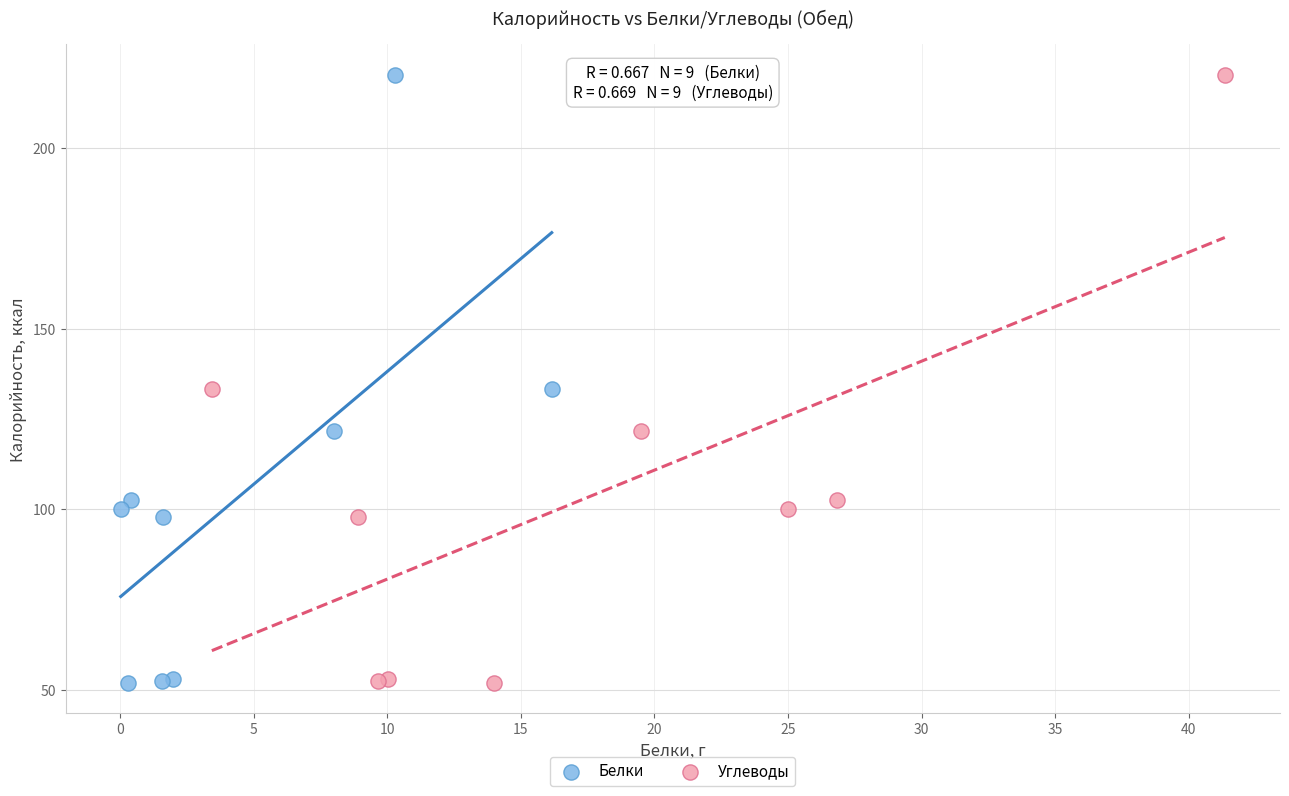

What are all the series names shown in the legend?

Белки, Углеводы